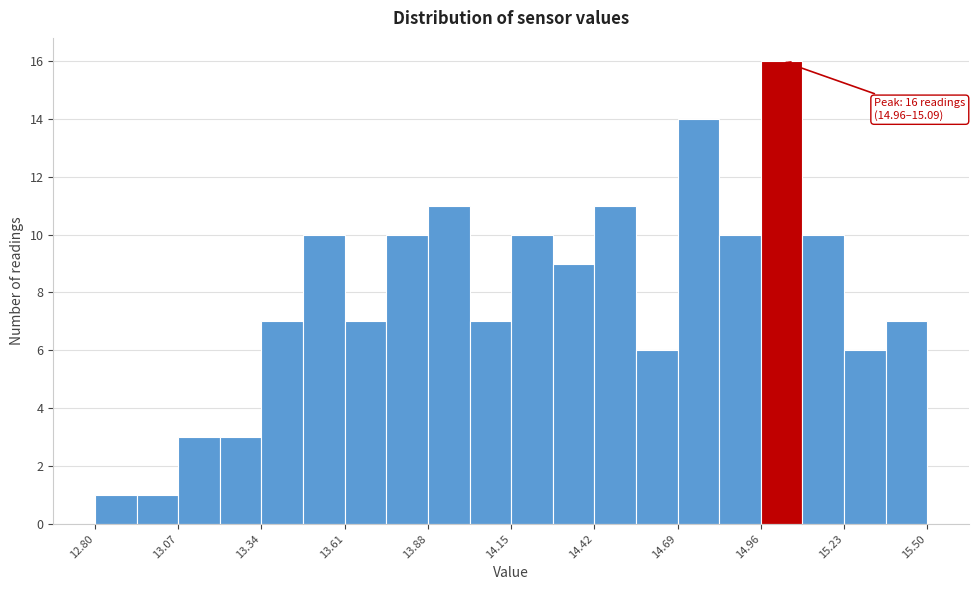

Read against the x-axis, roughly where is the centre of the tallest bar?

15.05